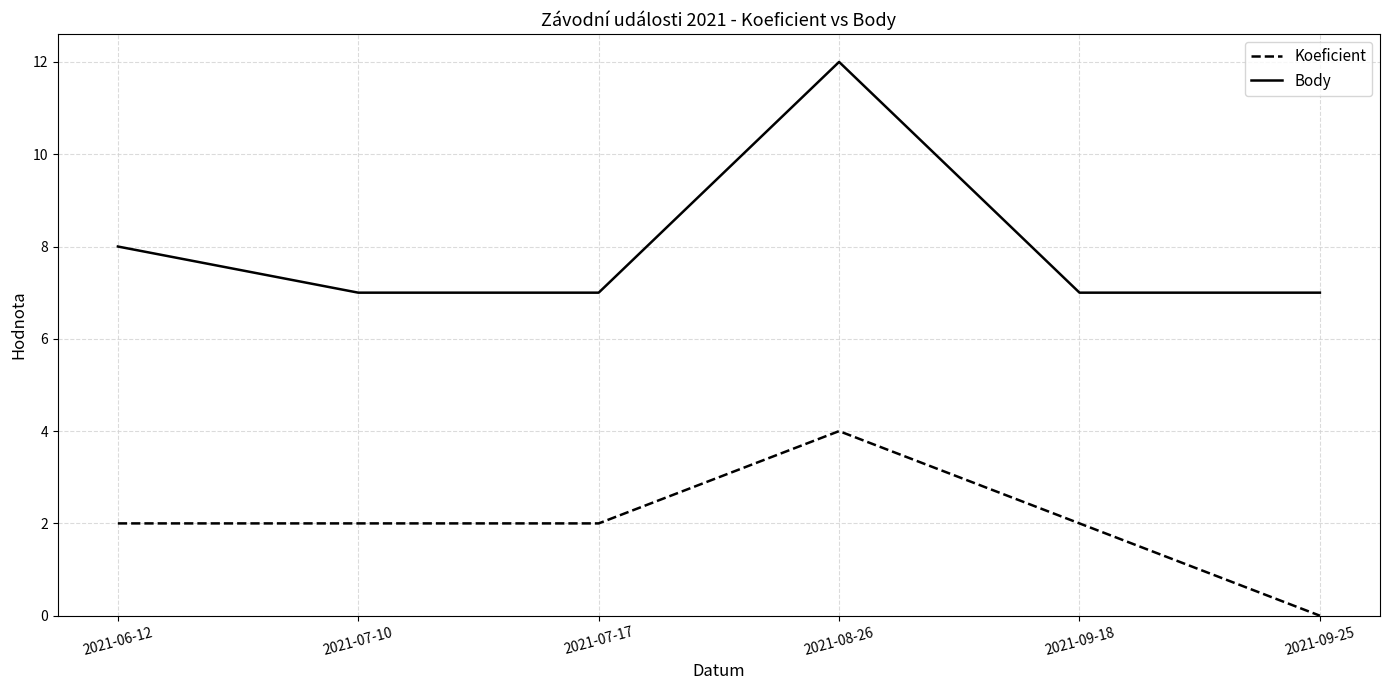

What is the spread (max minus min) of values at 2021-09-18?

5